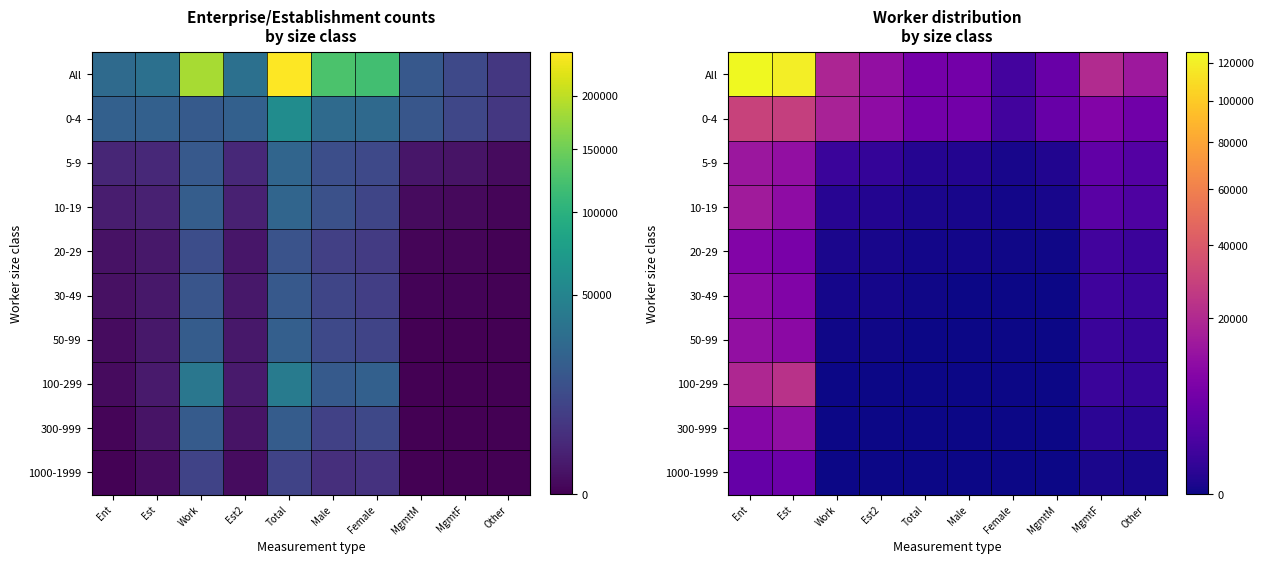

Is the value of 100-299 at Est greater than the value of 50-99 at Est?

Yes